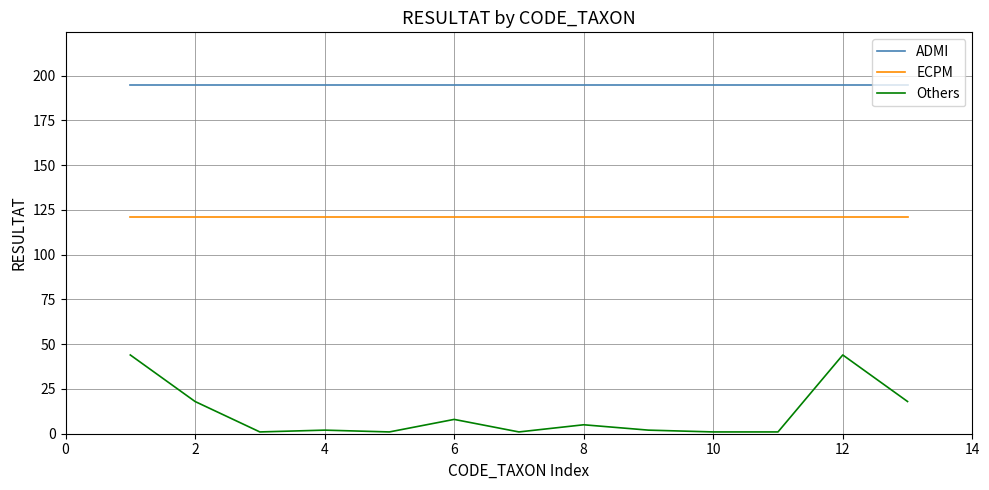

True or false: ECPM and ADMI cross at least once.

False